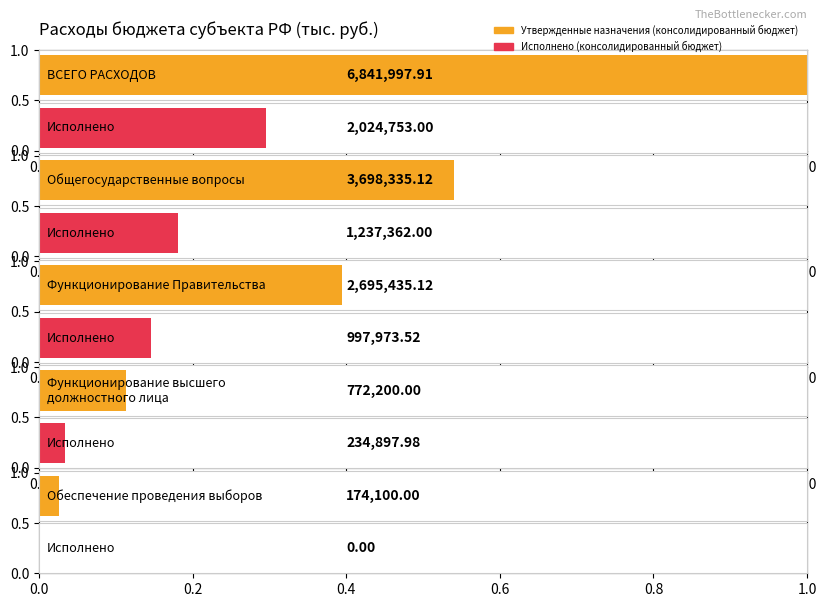

What are all the series names shown in the legend?

Утвержденные назначения (консолидированный бюджет), Исполнено (консолидированный бюджет)